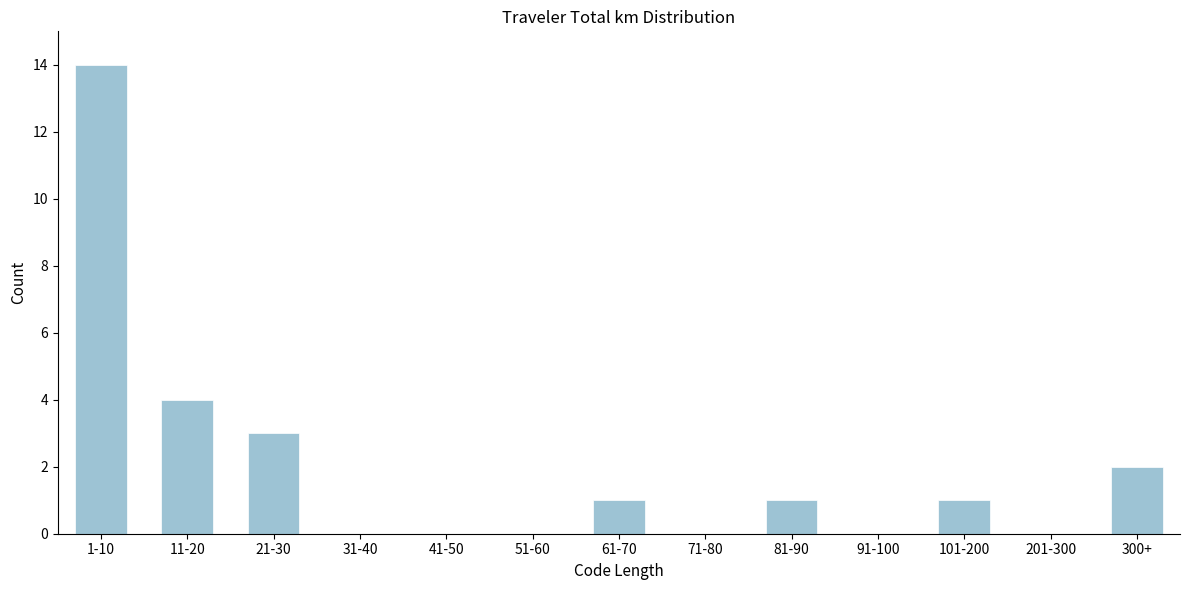

Reading left to right, list all the values displayed in this chart.

1-10=14	11-20=4	21-30=3	31-40=0	41-50=0	51-60=0	61-70=1	71-80=0	81-90=1	91-100=0	101-200=1	201-300=0	300+=2